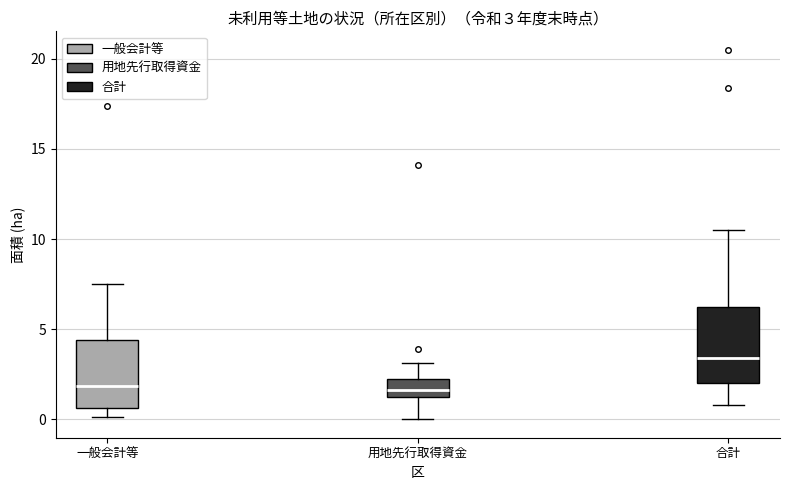

Which box's median line is the highest?

合計